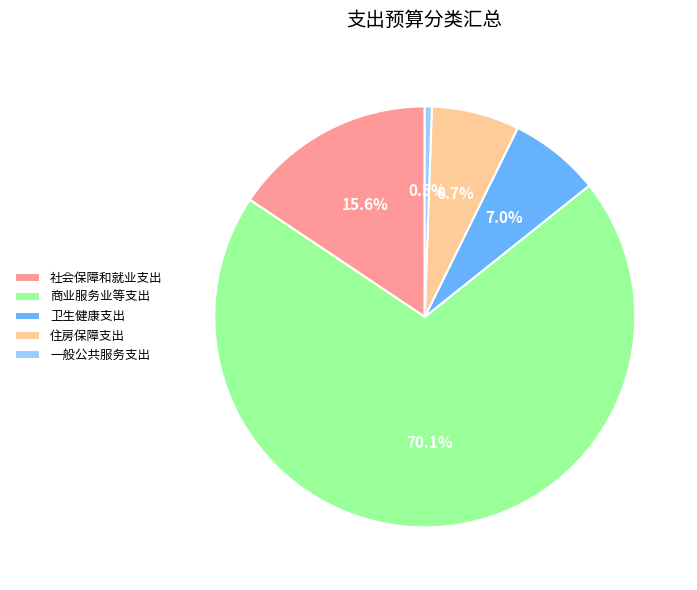

What percentage is the 社会保障和就业支出 slice, to the nearest percent?

16%